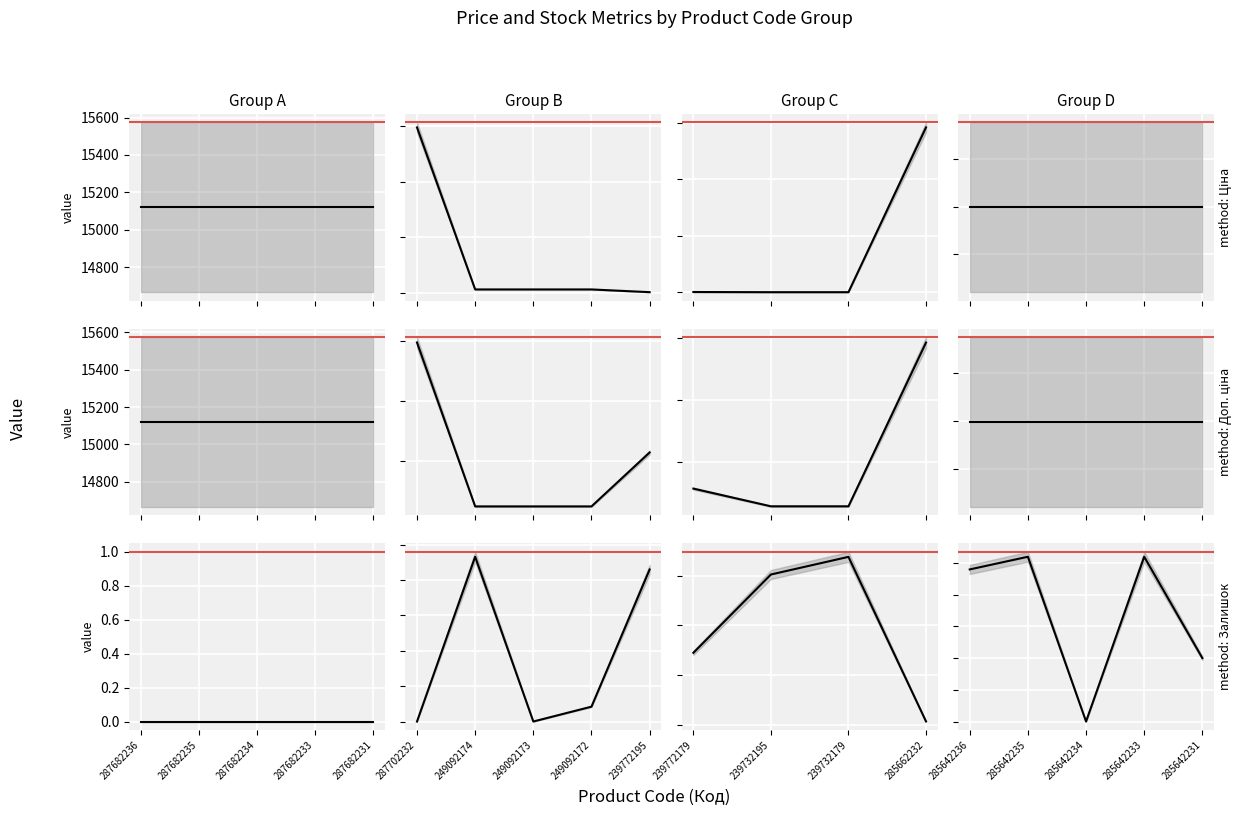

List the series in order of their peak value, lowest first.

Залишок, Ціна, Доп. ціна